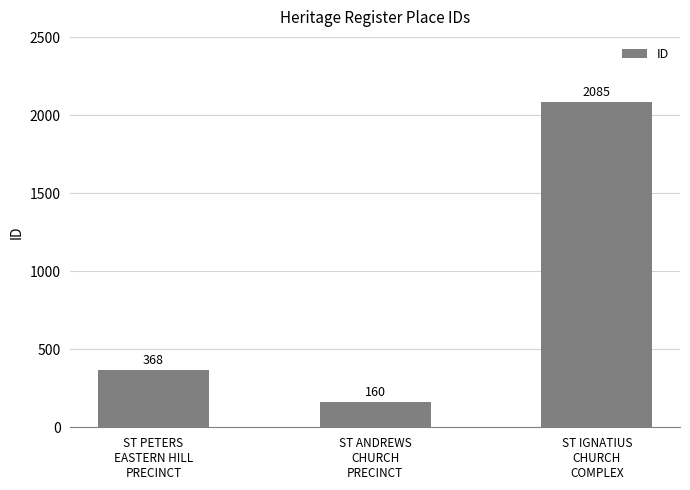

What is the smallest value displayed?

160